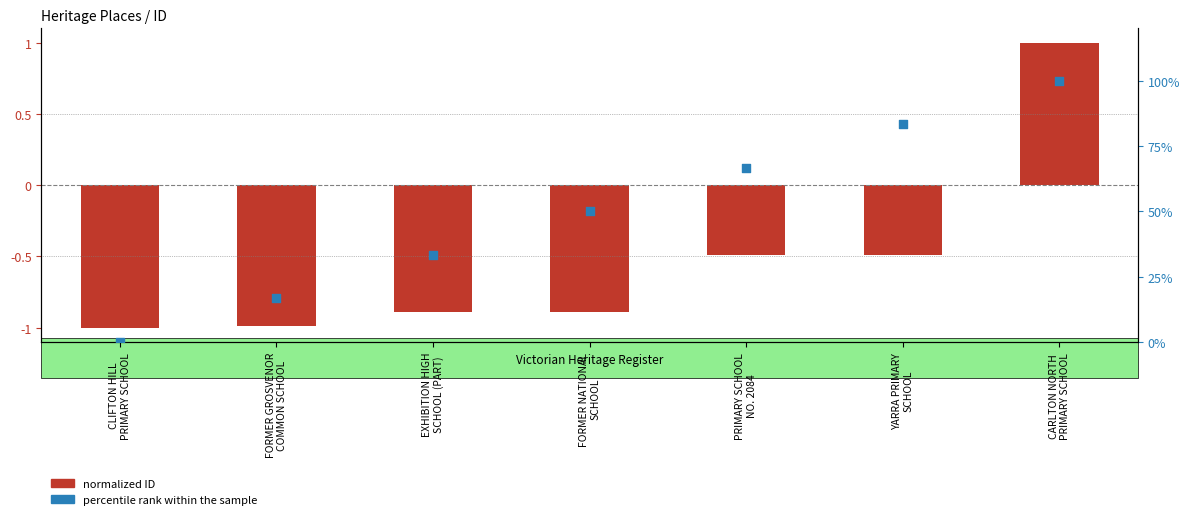

Which series has the largest total across all categories?

percentile rank